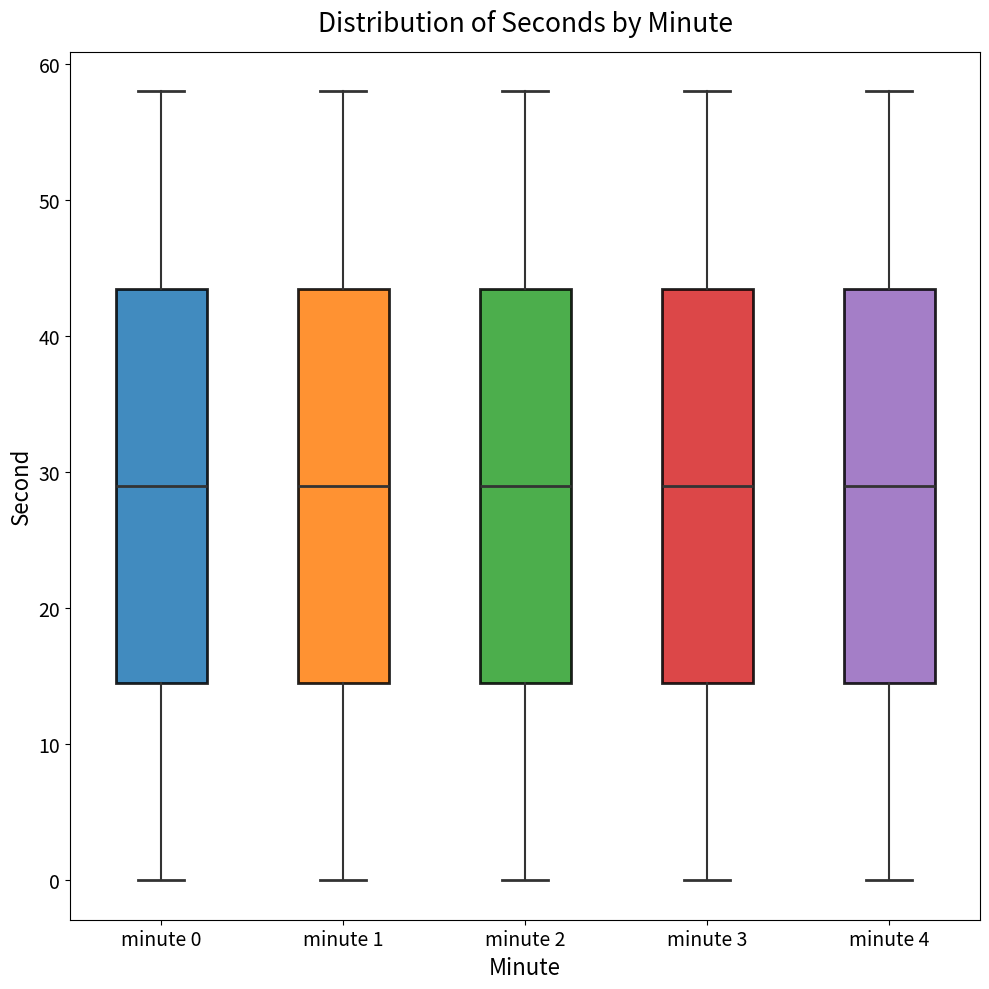

Reading left to right, transcribe this box plot: for each box, give where its median line is, the range the box spans, and where its two whiskers end, as read against the y-axis. The values are not printed on the chart, so give them approximately, as read against the axis.

minute 0: median 29, box 15 to 44, whiskers 0 to 58
minute 1: median 29, box 15 to 44, whiskers 0 to 58
minute 2: median 29, box 15 to 44, whiskers 0 to 58
minute 3: median 29, box 15 to 44, whiskers 0 to 58
minute 4: median 29, box 15 to 44, whiskers 0 to 58